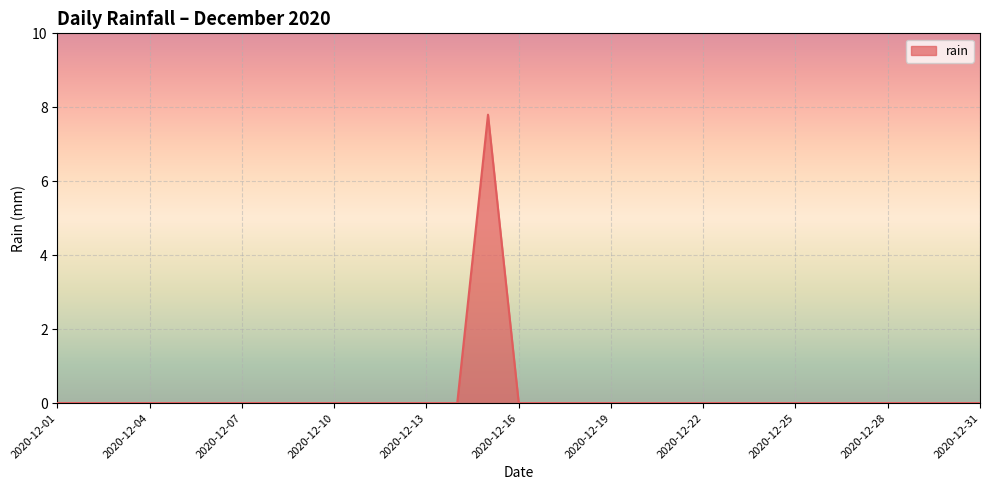

What is the difference between the maximum and minimum values?

7.8